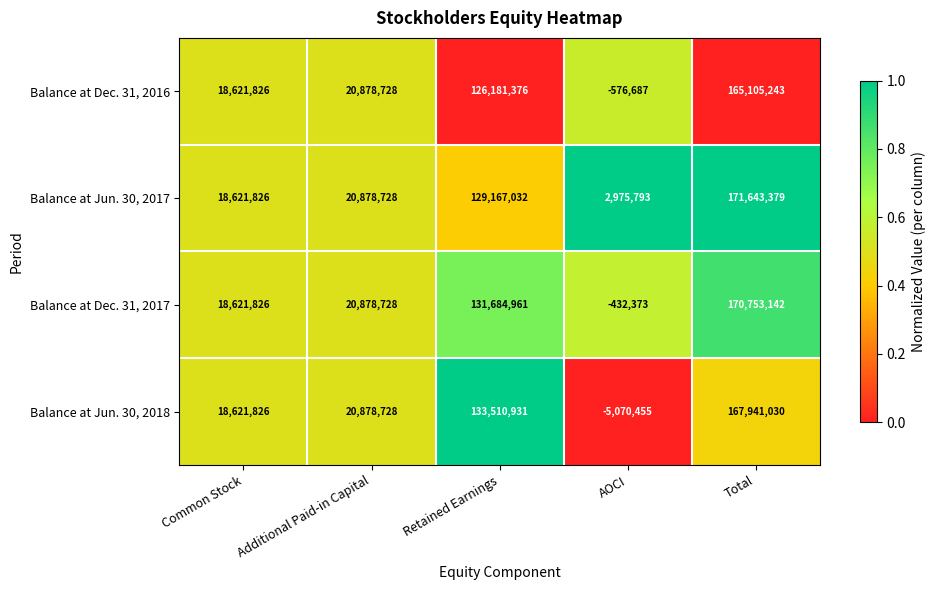

What is the minimum value for Balance at Dec. 31, 2016?

-576687